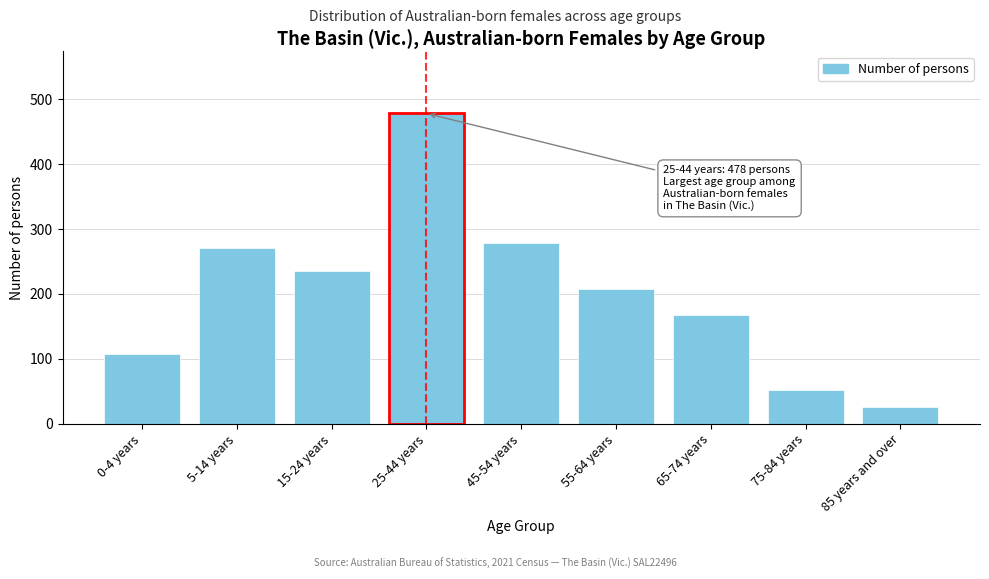

Reading left to right, extract all data points from this chart.

0-4 years=108	5-14 years=271	15-24 years=235	25-44 years=478	45-54 years=278	55-64 years=208	65-74 years=168	75-84 years=52	85 years and over=26